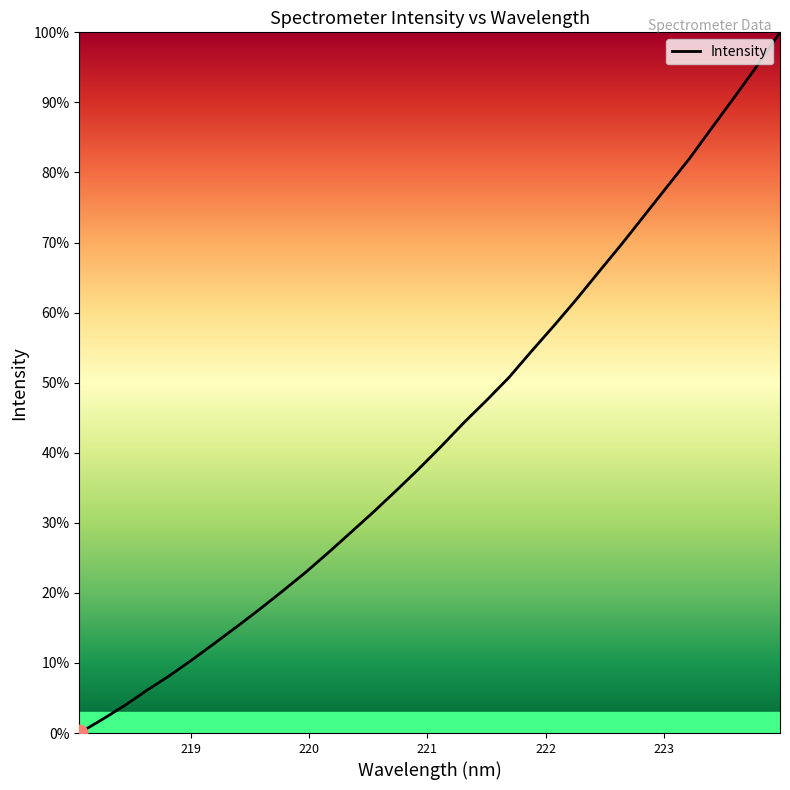

Reading right to left, list all the values displayed in this chart.

100.0	95.3	90.8	86.5	82.0	78.0	73.9	69.8	65.9	62.0	58.2	54.5	50.7	47.5	44.3	40.9	37.7	34.6	31.5	28.6	25.7	22.9	20.3	17.7	15.3	12.9	10.5	8.2	6.1	3.9	1.9	0.0